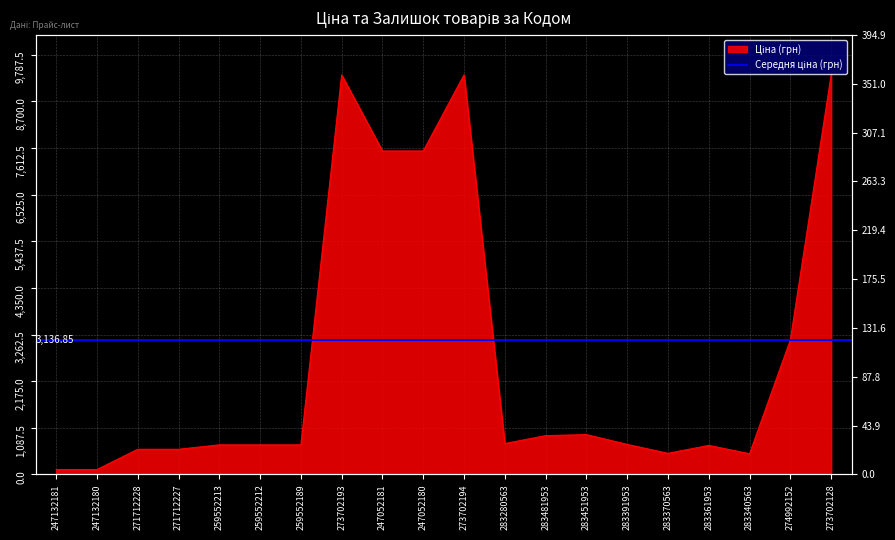

Between 283391953 and 274992152, which is larger?

274992152